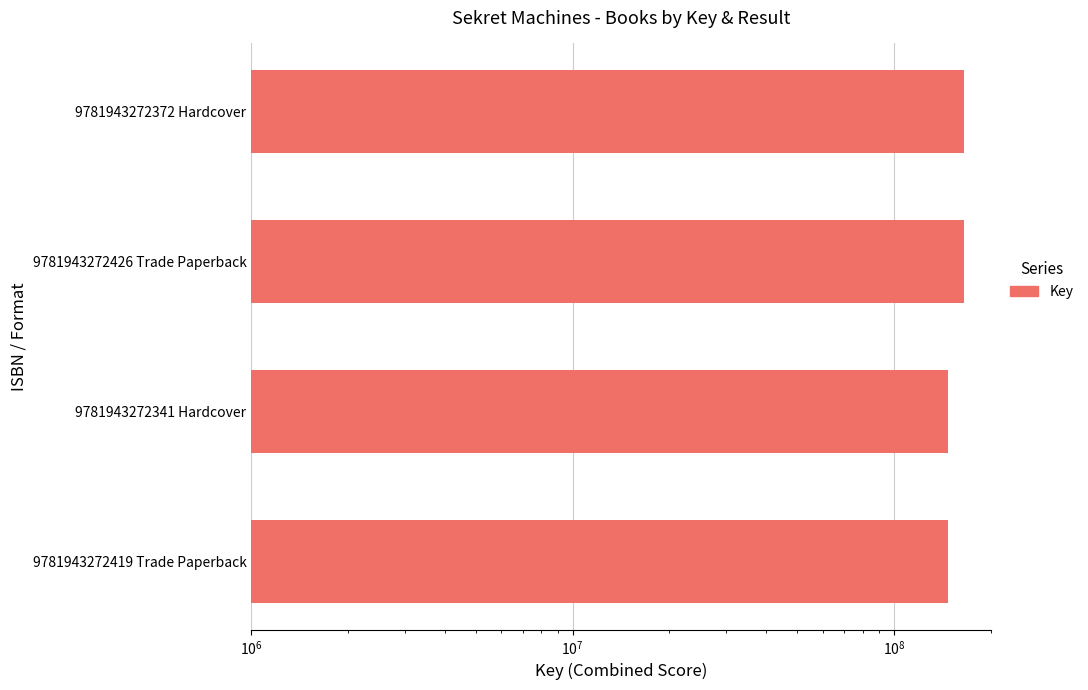

How many bars are there in total?

4